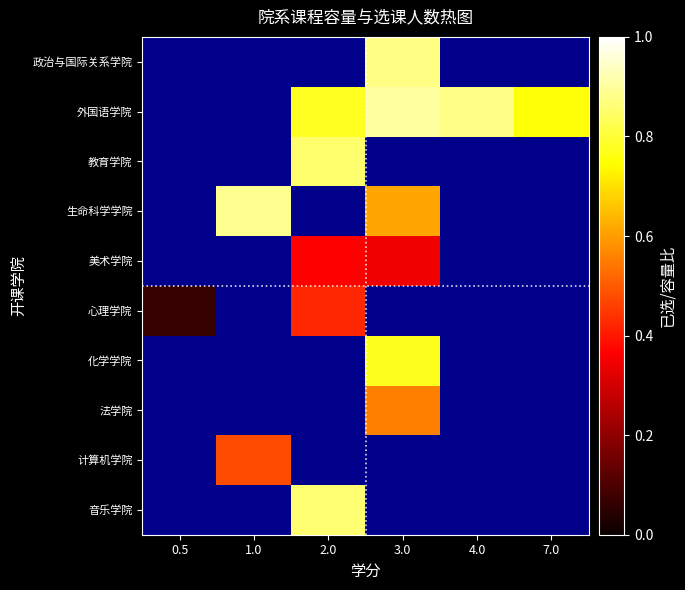

At which category is the sum across all series the highest?

3.0